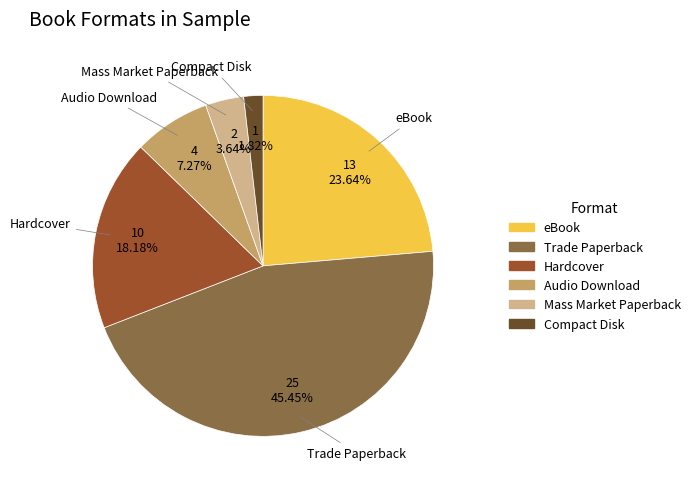

Does any single category account for the majority?

No